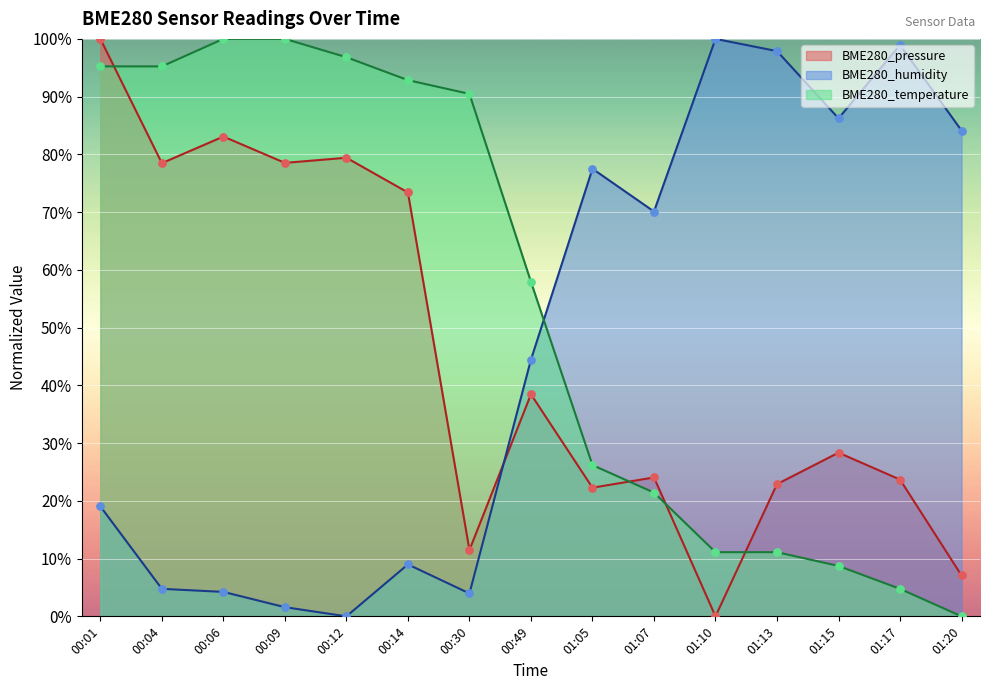

Which series contains the highest Y value?

BME280_pressure